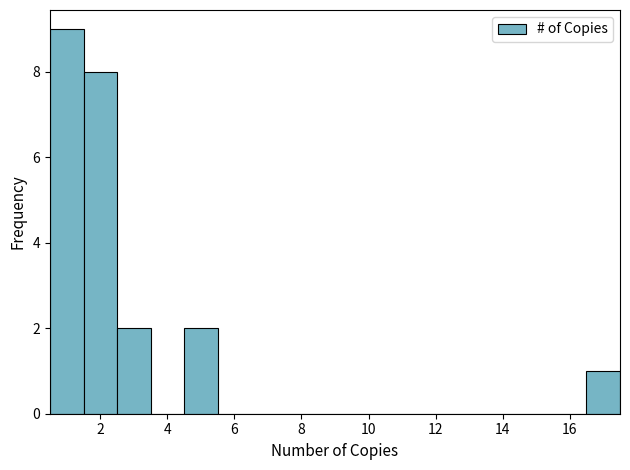

Reading left to right, list every bar in this chart as the range it spans on the x-axis followed by its height. Neither the bar edges nor the heights are printed on the chart, so give them approximately, as read against the axes.

0.5 to 1.5: 9
1.5 to 2.5: 8
2.5 to 3.5: 2
3.5 to 4.5: 0
4.5 to 5.5: 2
5.5 to 6.5: 0
6.5 to 7.5: 0
7.5 to 8.5: 0
8.5 to 9.5: 0
9.5 to 10.5: 0
10.5 to 11.5: 0
11.5 to 12.5: 0
12.5 to 13.5: 0
13.5 to 14.5: 0
14.5 to 15.5: 0
15.5 to 16.5: 0
16.5 to 17.5: 1